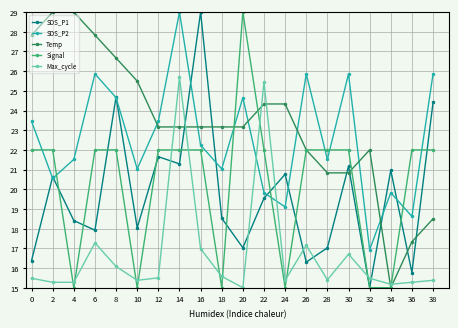

Which series has the largest total across all categories?

Temp